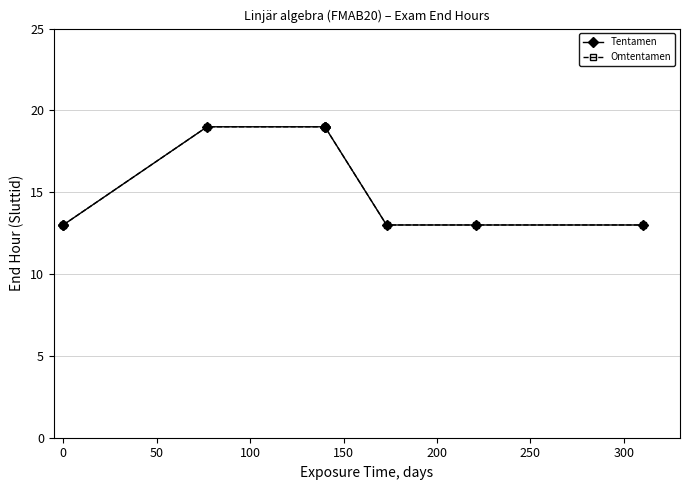

True or false: Tentamen and Omtentamen intersect in this chart.

False